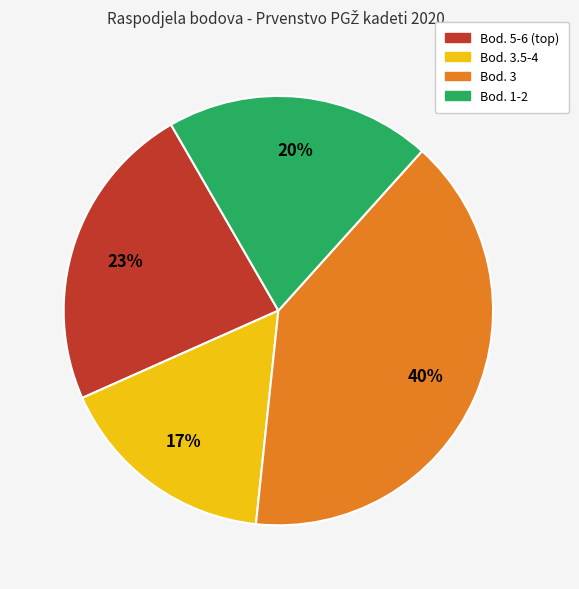

Is there a majority slice in this chart?

No